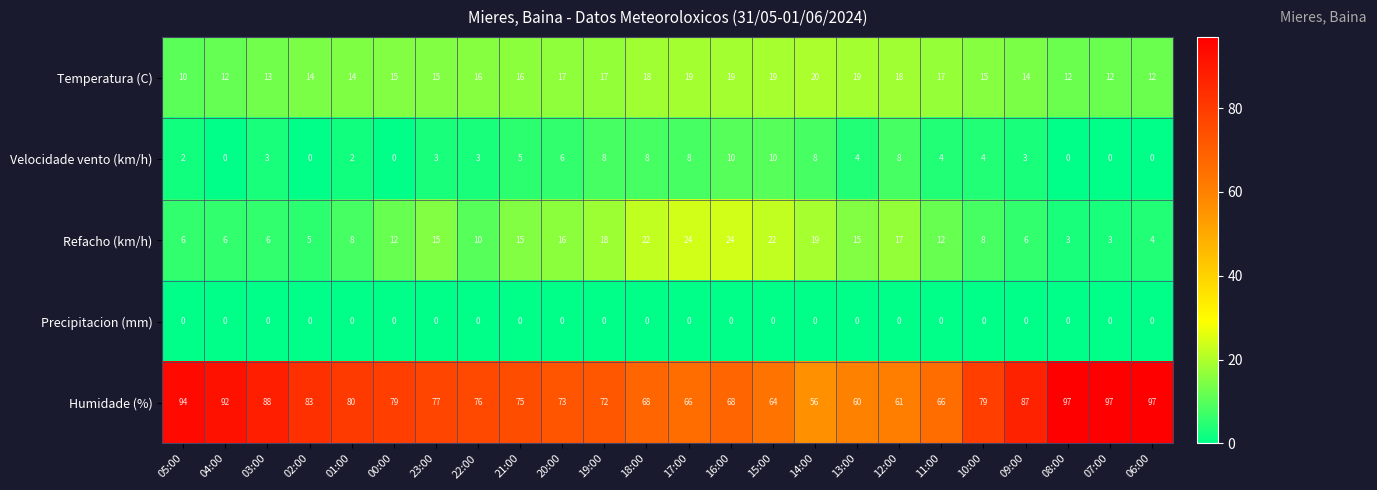

What is the sum of all Velocidade vento (km/h) values?

99